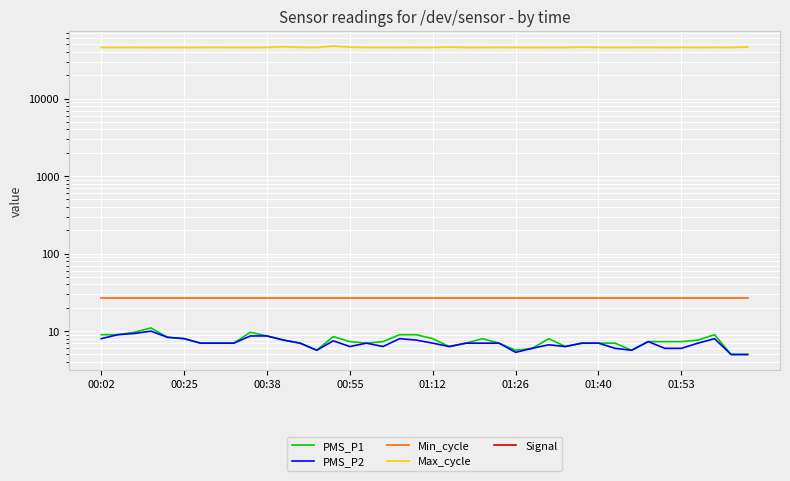

How many categories are shown in the chart?

40